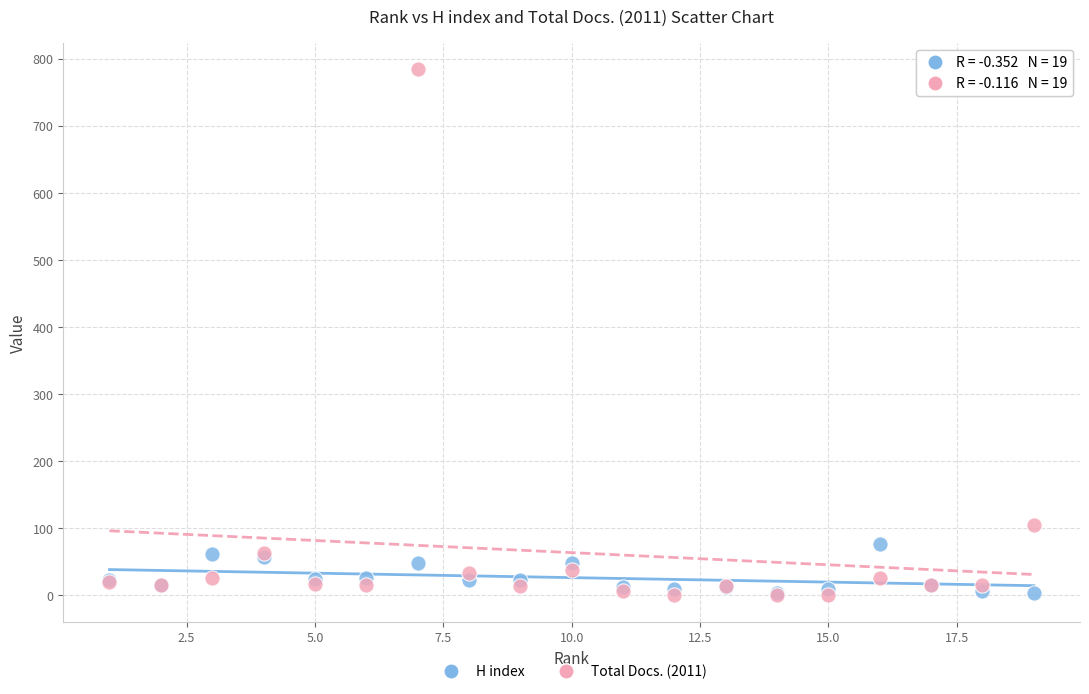

In the Total Docs. (2011) series, what Y value is closest to 392?

105